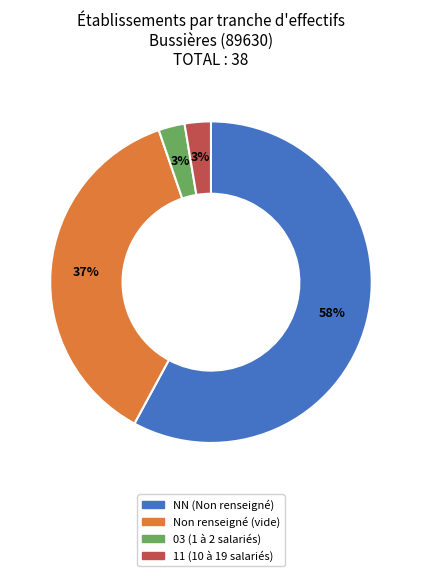

To the nearest percent, what is the average slice percentage?

25%